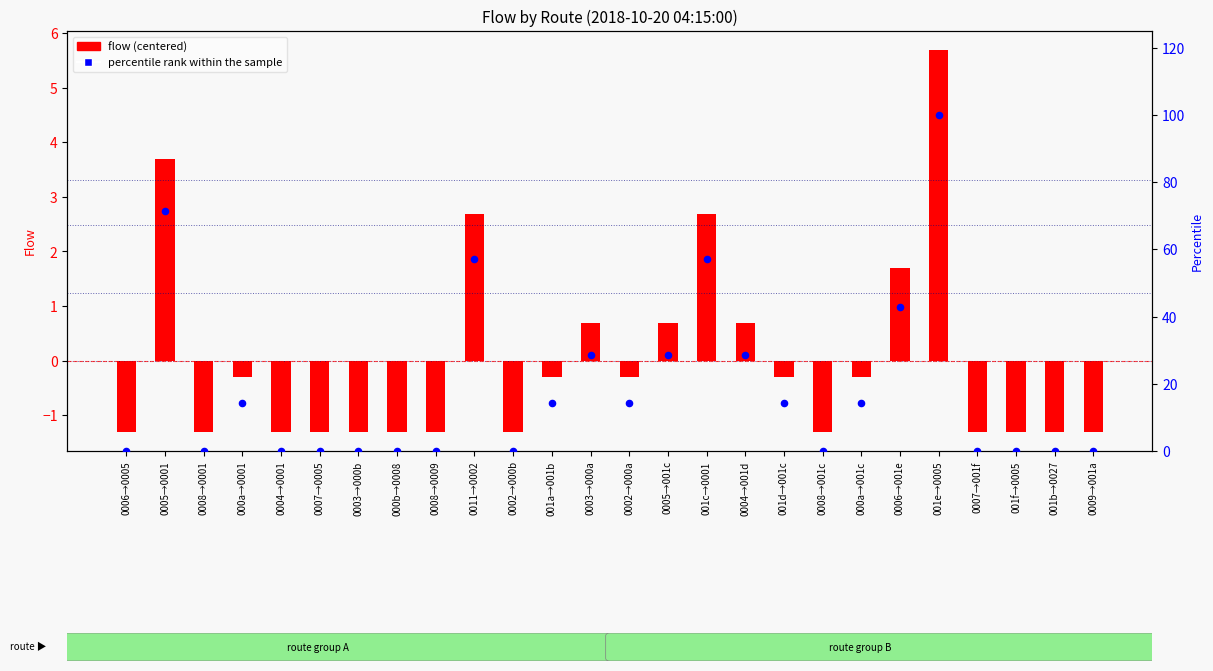

Which series contains the highest Y value?

percentile rank within the sample